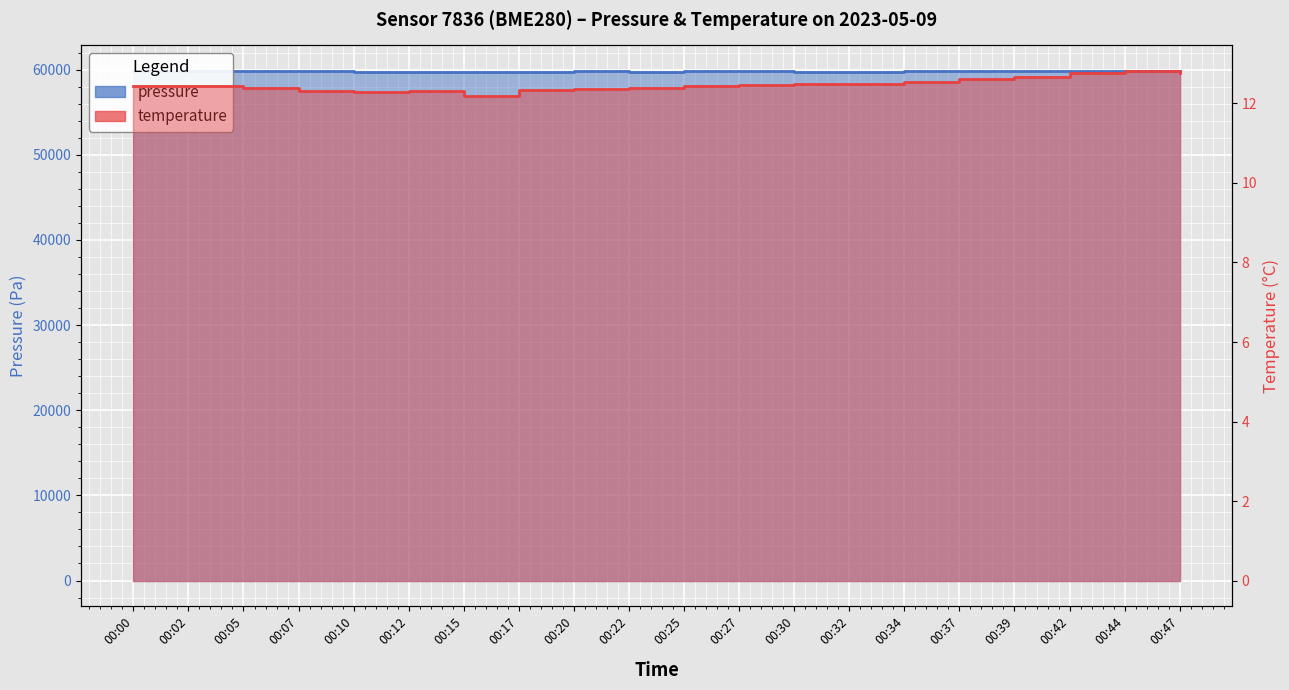

At which category does temperature reach its first local peak?

00:02